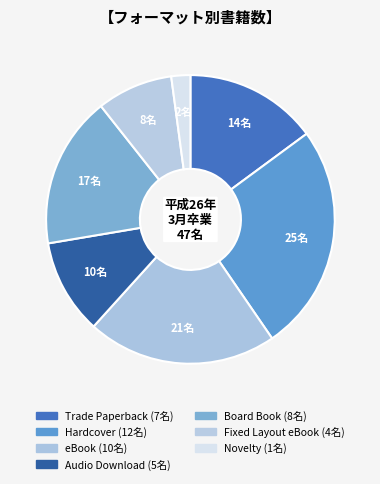

What portion of the pie excludes Audio Download?

89.4%